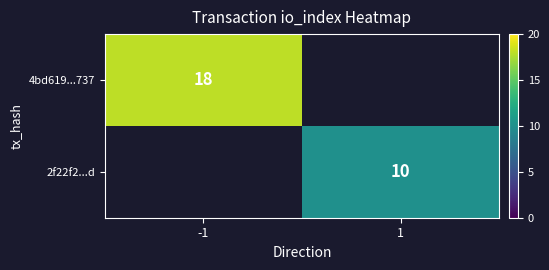

True or false: 4bd619...737 has a value of 18 at -1.

True